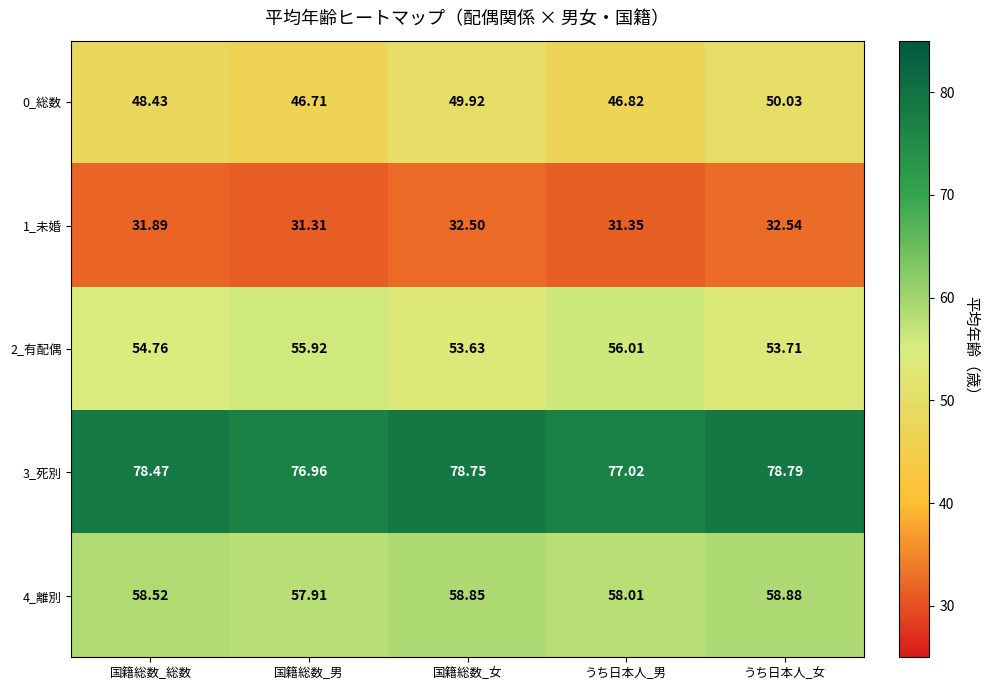

Rank the categories by 2_有配偶 value from lowest to highest.

国籍総数_女, うち日本人_女, 国籍総数_総数, 国籍総数_男, うち日本人_男